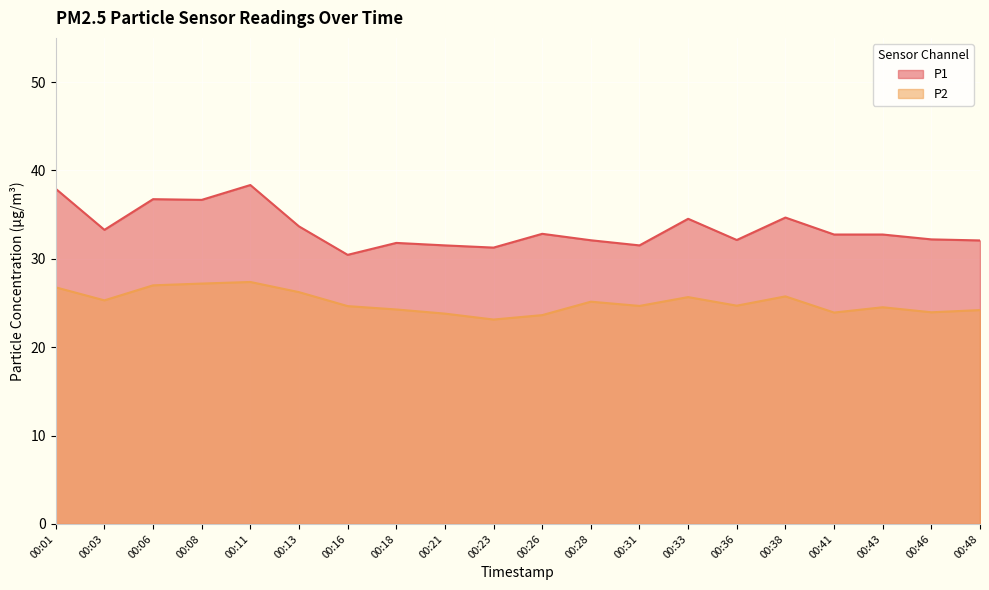

True or false: P2 has a value of 23.1 at 00:23.

True